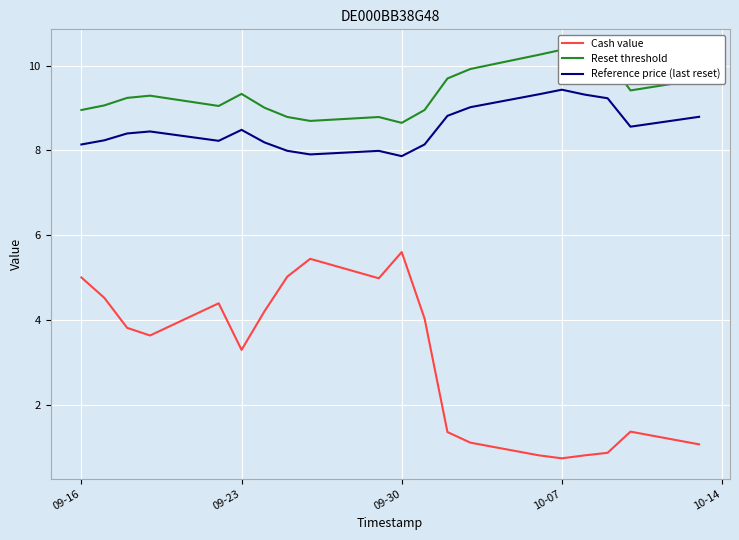

Which series has the largest range (max minus min)?

Cash value